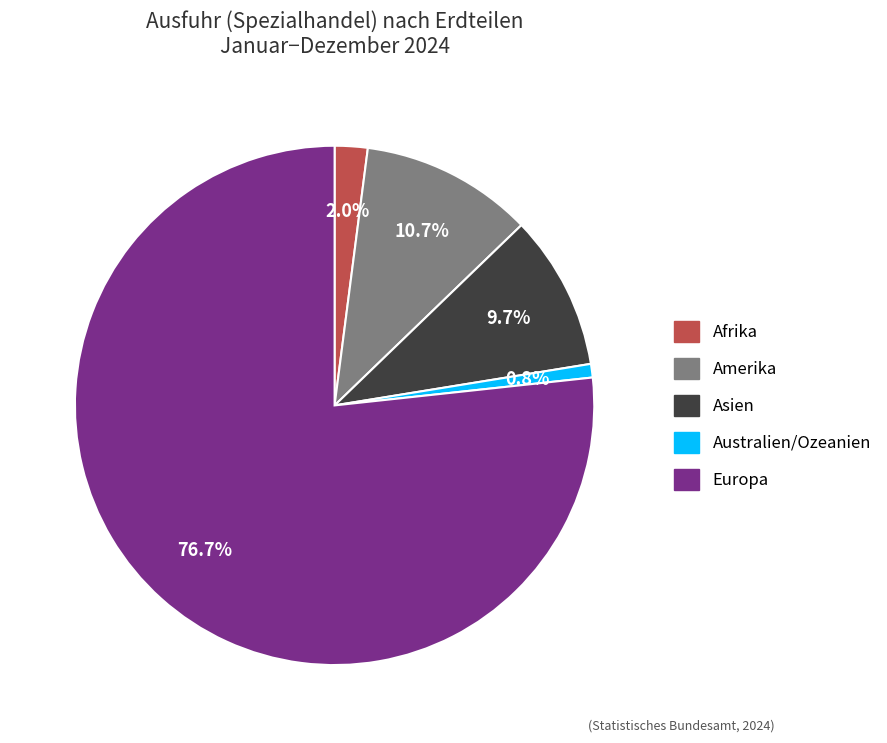

How many segments does this pie chart have?

5